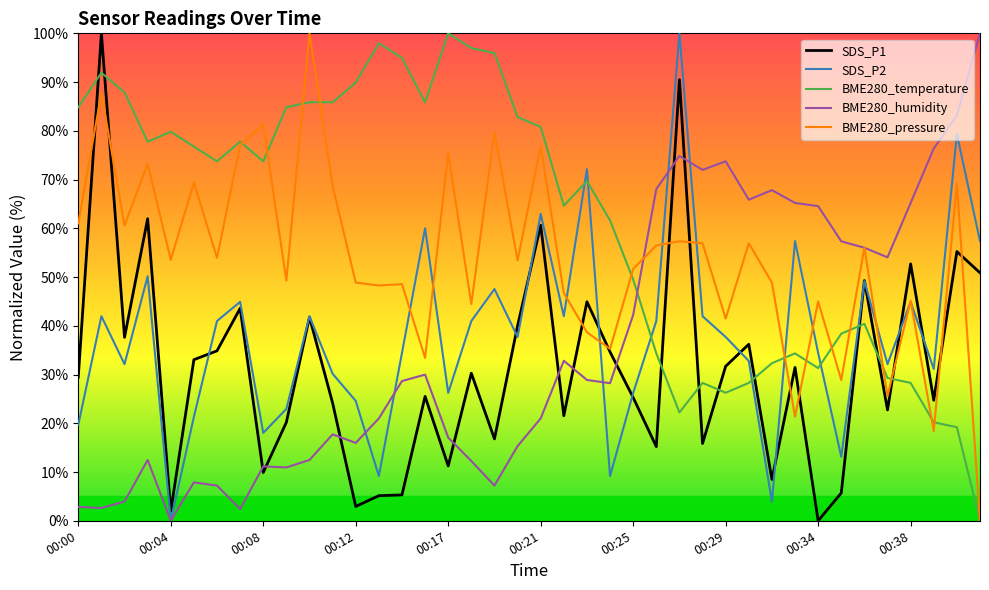

How many times do BME280_temperature and BME280_humidity cross each other?

1